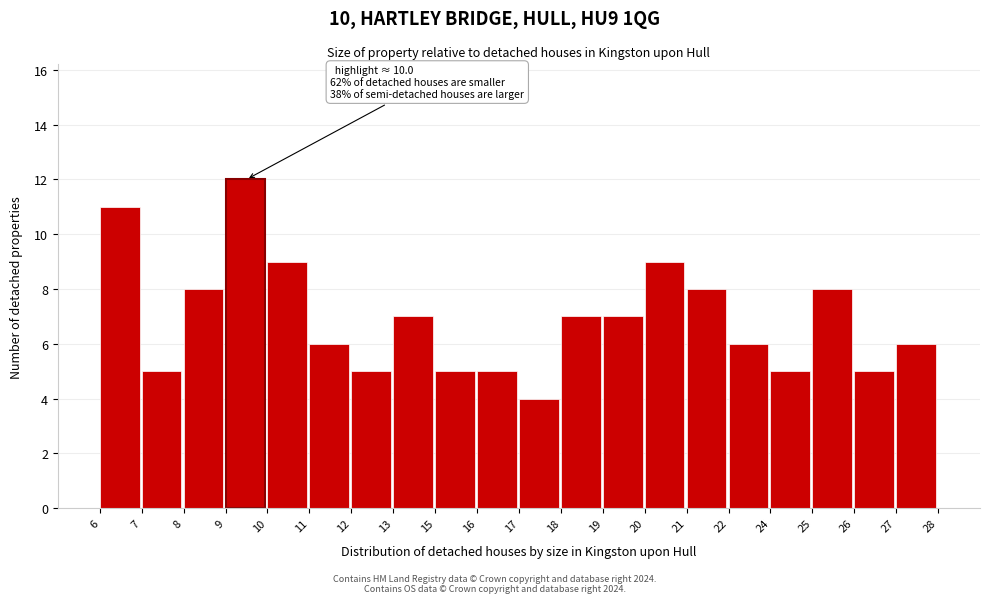

Reading left to right, list all the values displayed in this chart.

6=11	7=5	8=8	9=12	10=9	11=6	12=5	13=7	15=5	16=5	17=4	18=7	19=7	20=9	21=8	22=6	24=5	25=8	26=5	27=6